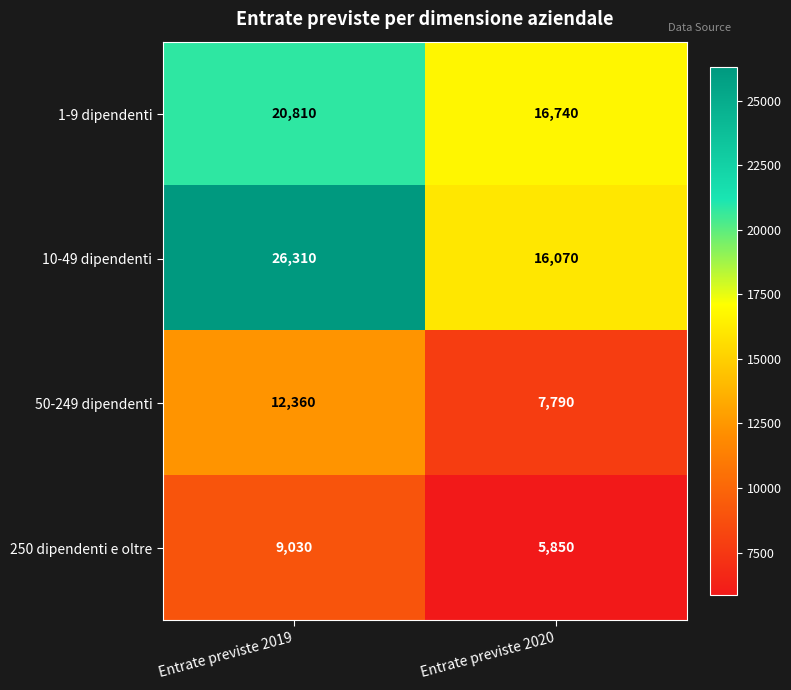

What is the average value of the 250 dipendenti e oltre series?

7440